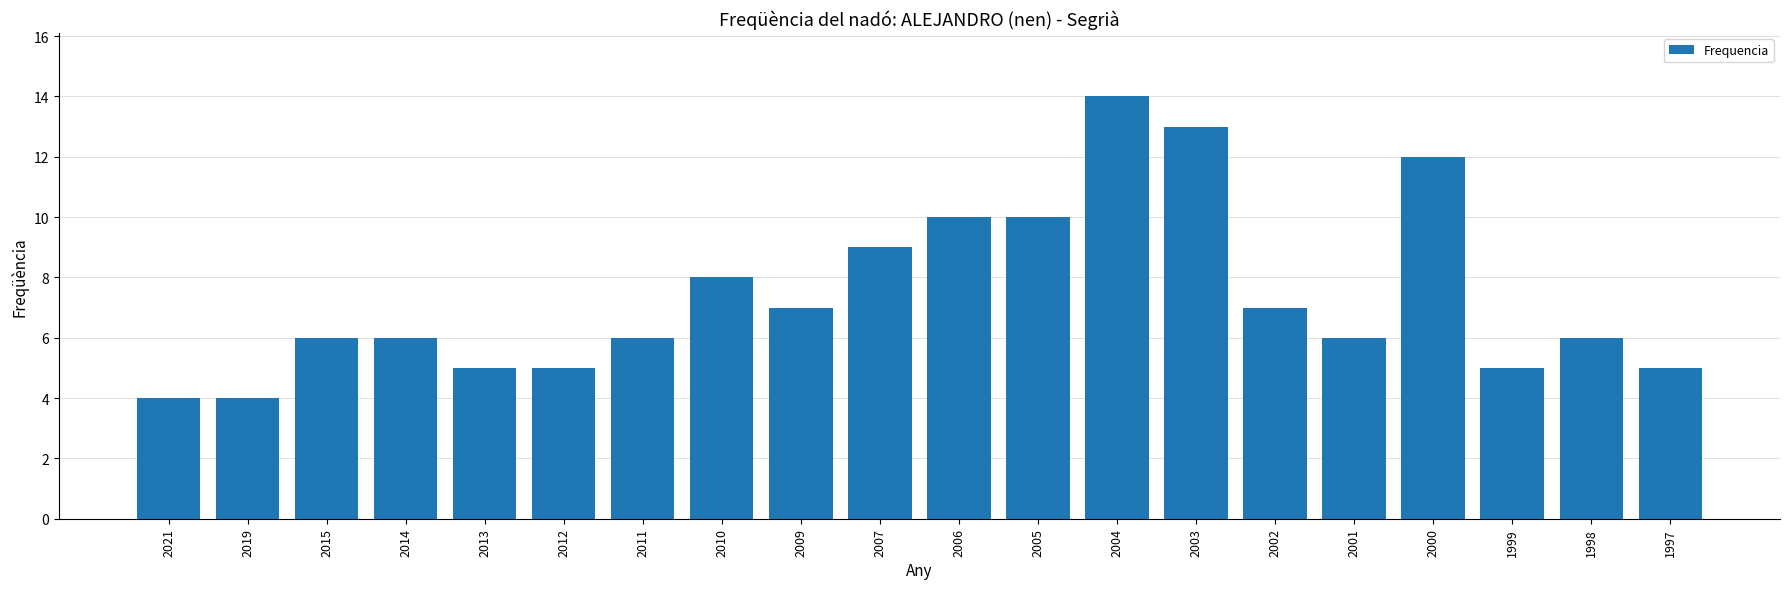

The value at 2013 is 8. True or false?

False